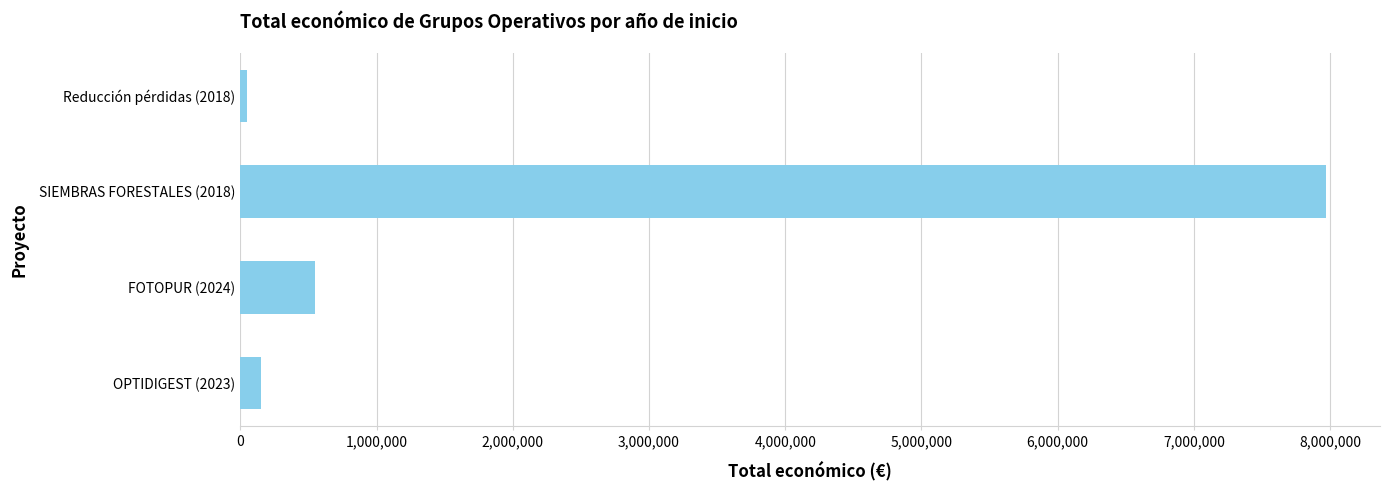

Reading bottom to top, transcribe all the data shown in this chart.

150000	544746	7967413	52055